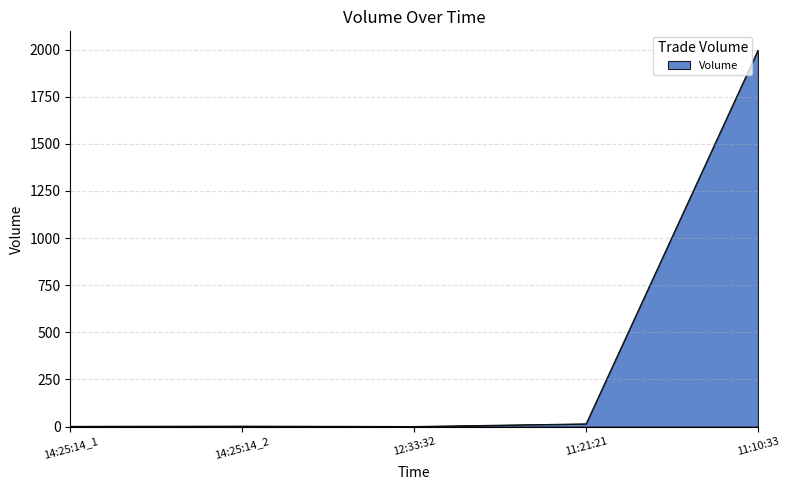

Count the number of categories in the chart.

5